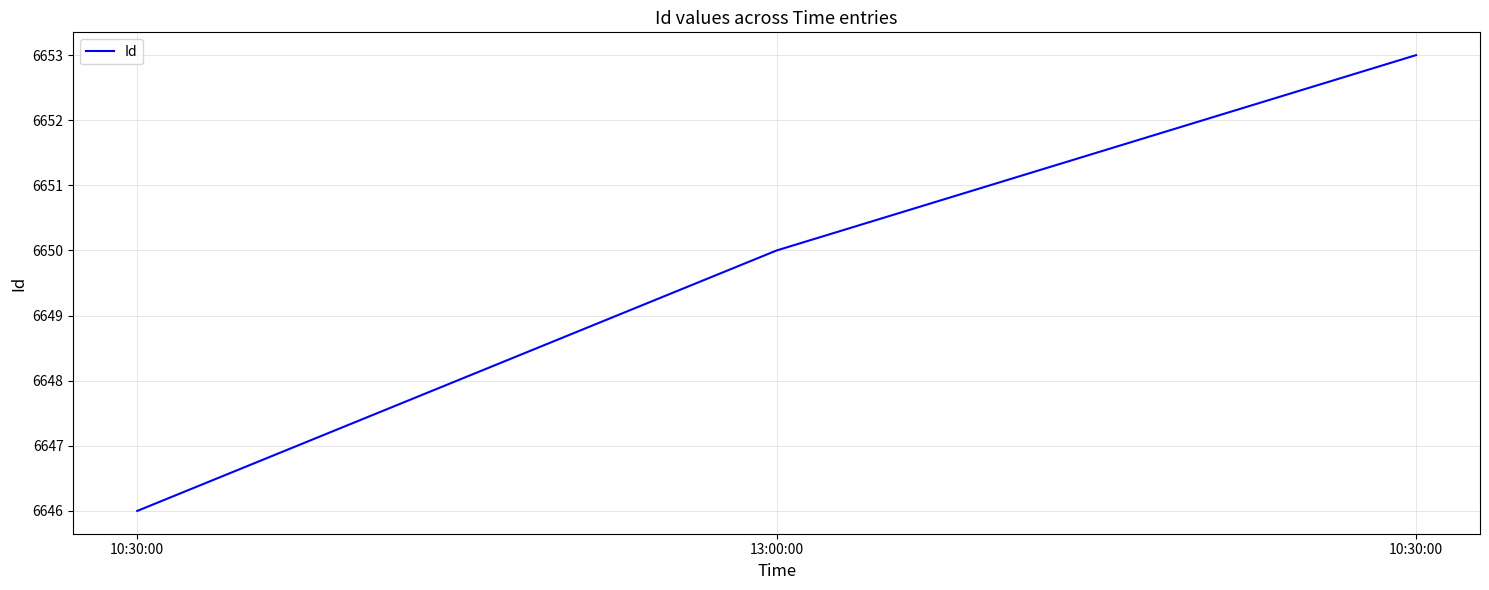

How many lines are shown in the chart?

1